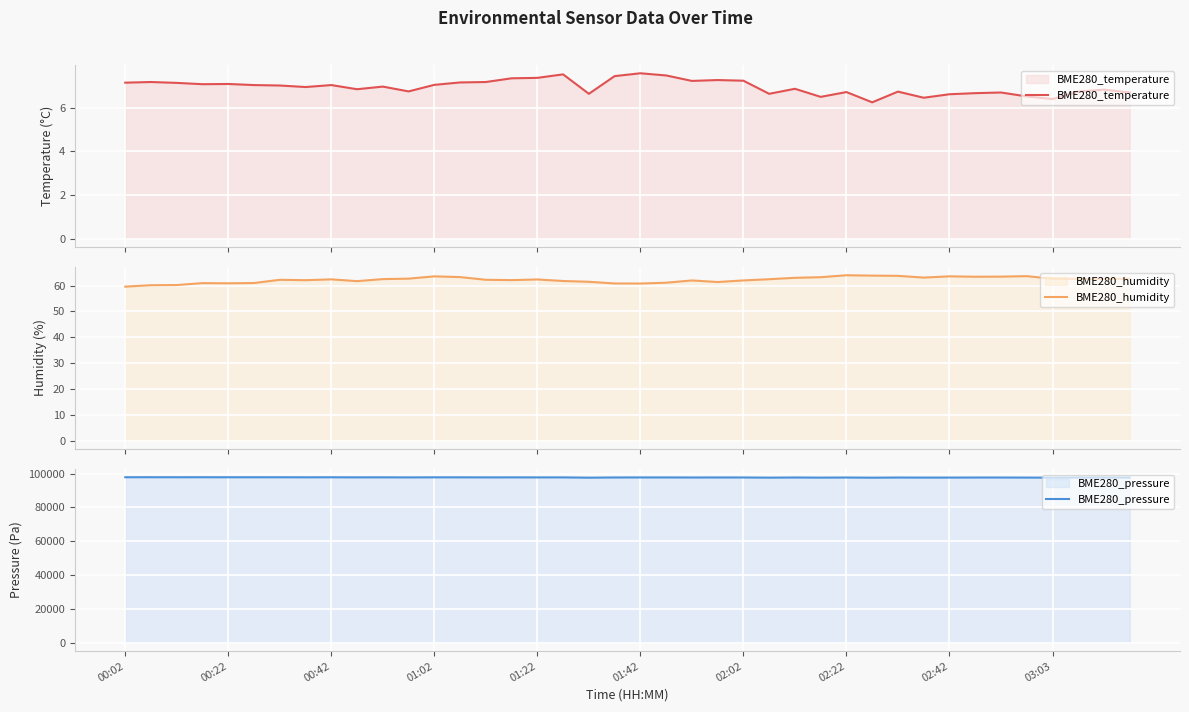

What is the highest value of the BME280_temperature series?

7.6